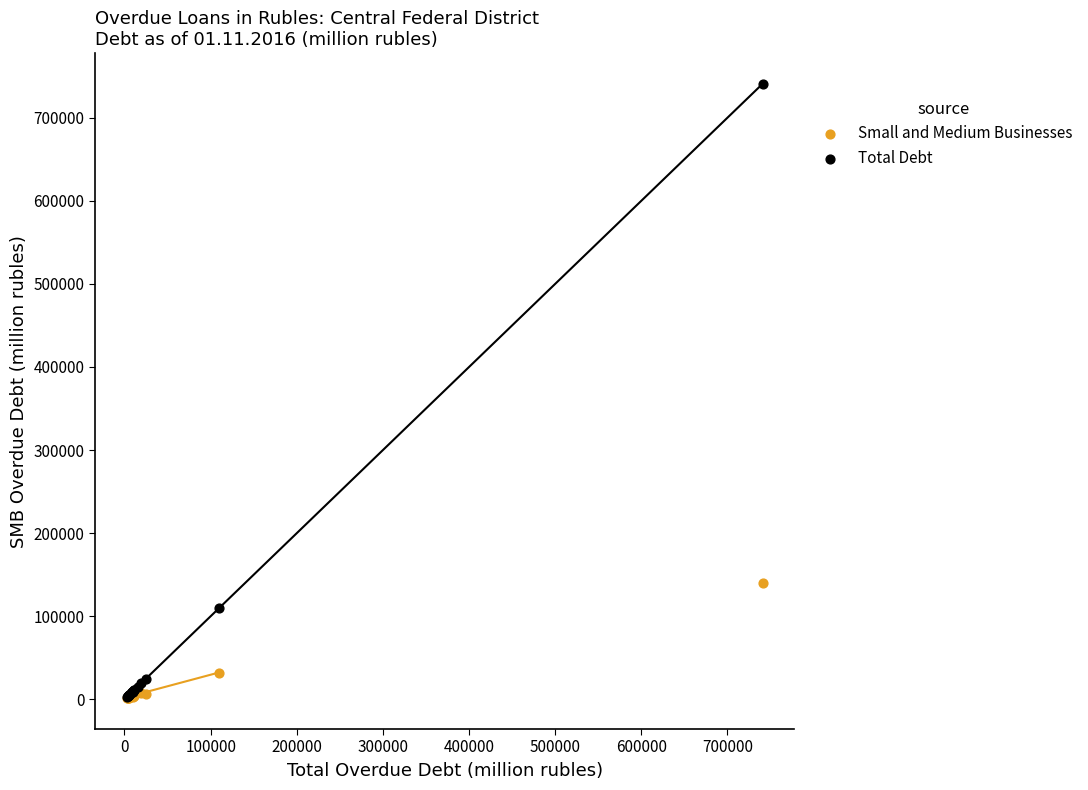

In the Total Debt series, what Y value is closest to 371675?

109365